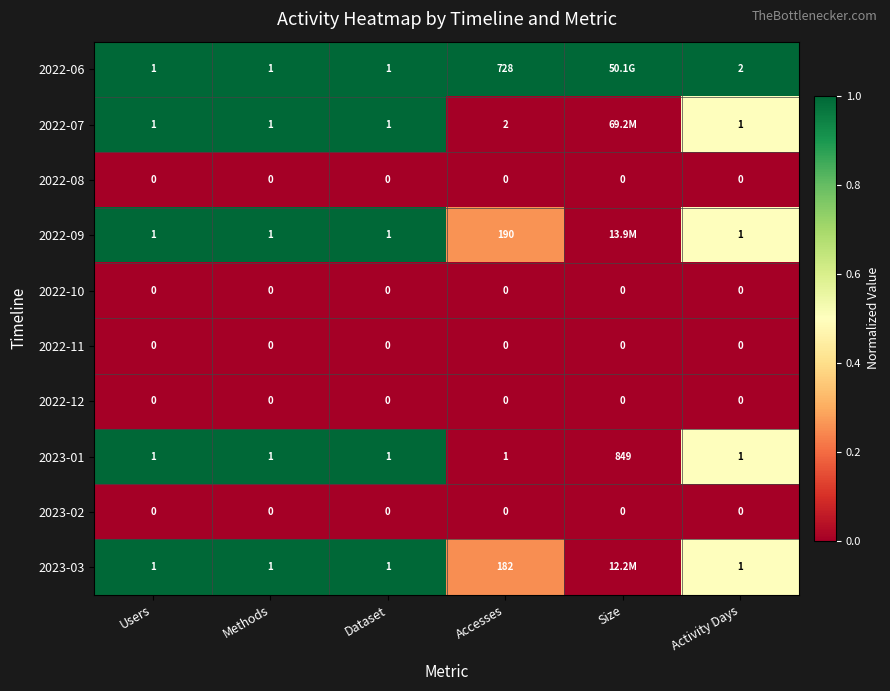

Is the value of 2022-07 at Accesses greater than the value of 2022-08 at Methods?

Yes